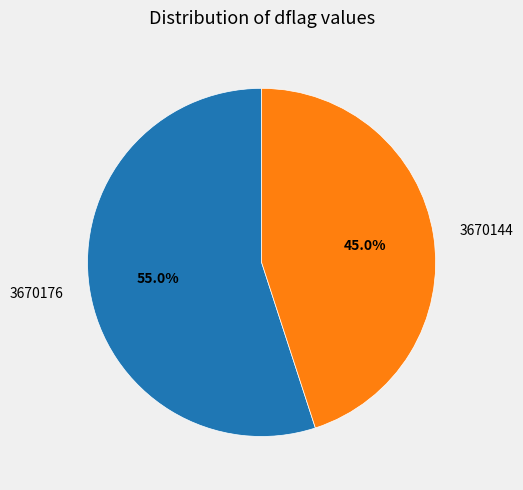

Count the number of slices in the pie.

2